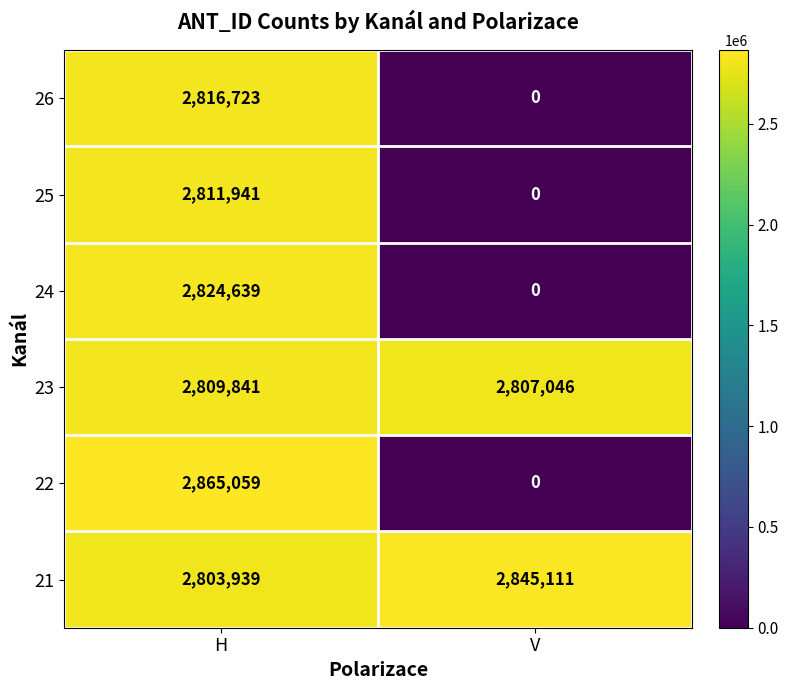

How many data points in 23 are less than 2809841?

1